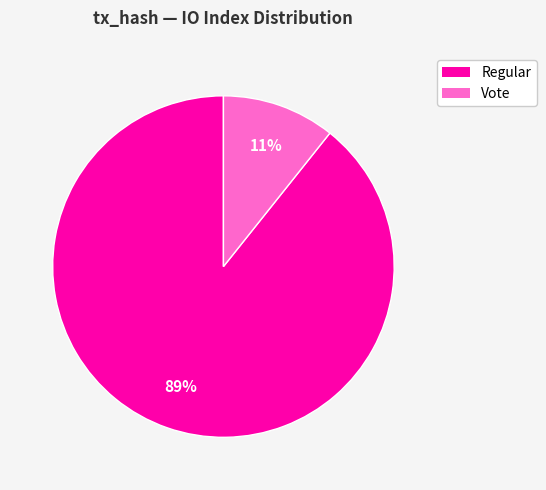

What is the smallest slice in the pie chart?

Vote